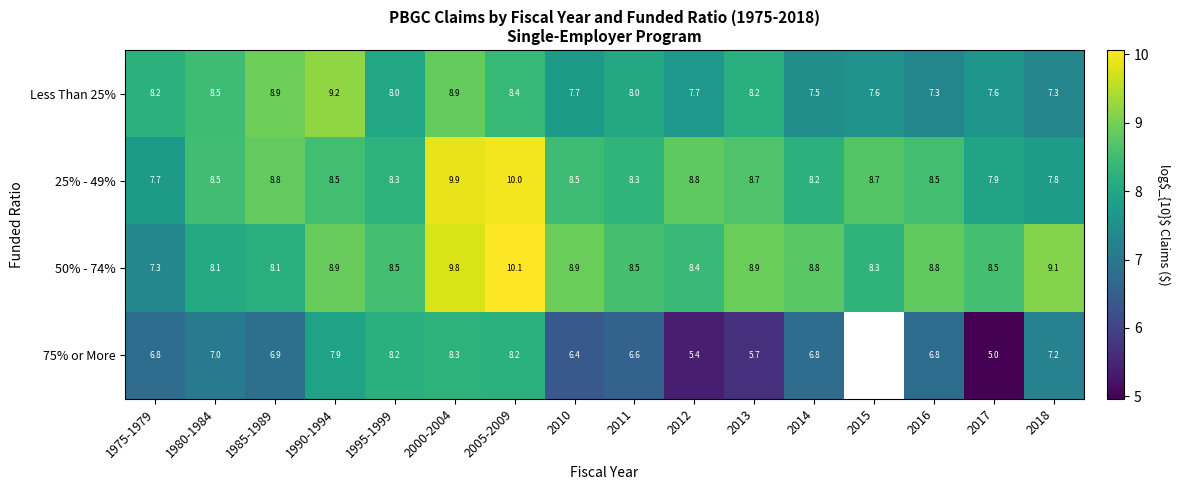

What is the difference between the highest and lowest values at 2010?

2.5